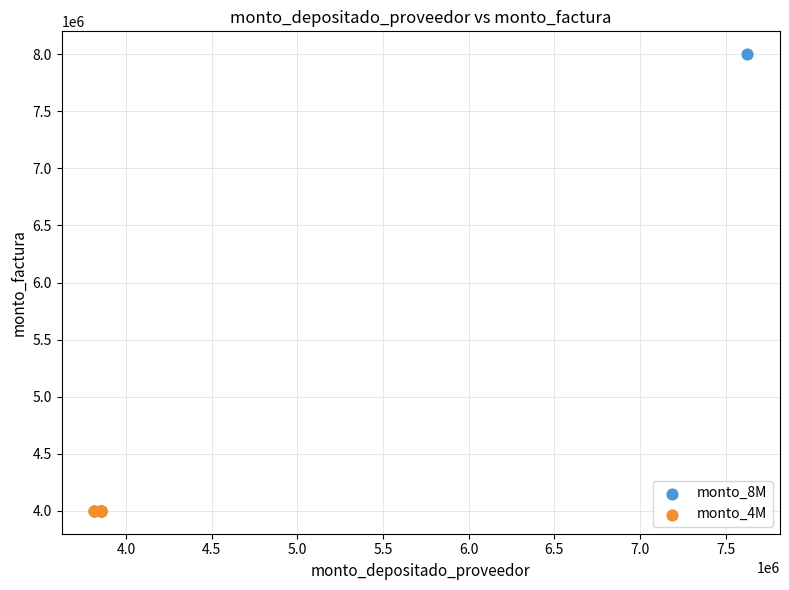

Which series contains the highest Y value?

monto_8M